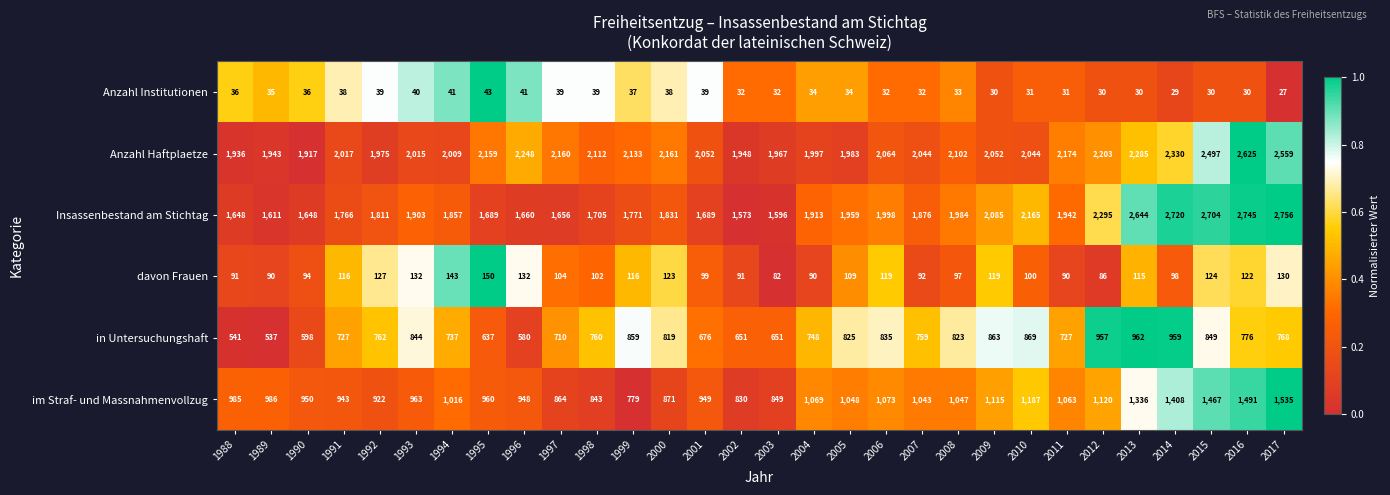

The in Untersuchungshaft series shows 1025 at 1998. True or false?

False